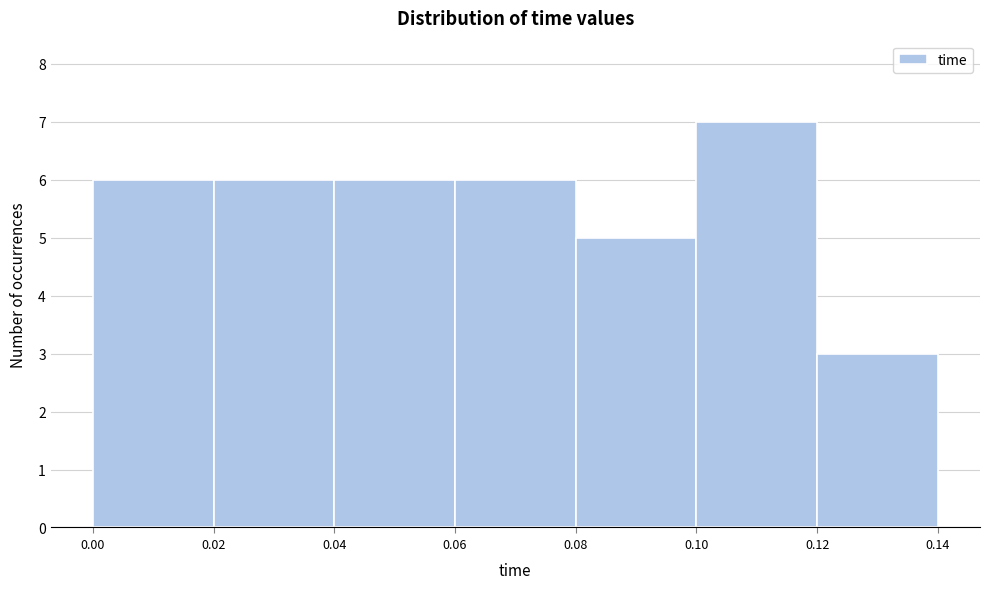

Reading left to right, transcribe this chart: for each bar, give the range it covers on the x-axis and its height. The values are not printed on the chart, so give them approximately, as read against the axis.

0.00 to 0.02: 6
0.02 to 0.04: 6
0.04 to 0.06: 6
0.06 to 0.08: 6
0.08 to 0.10: 5
0.10 to 0.12: 7
0.12 to 0.14: 3